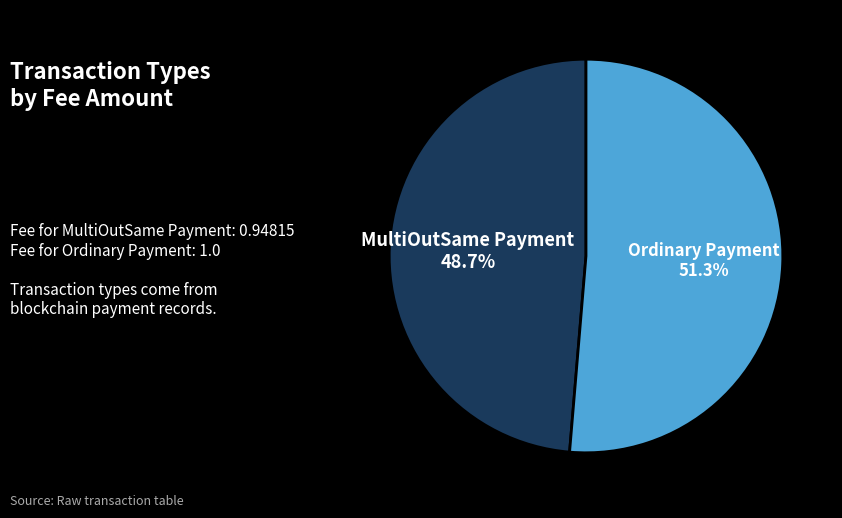

Which has a higher value, Ordinary Payment or MultiOutSame Payment?

Ordinary Payment